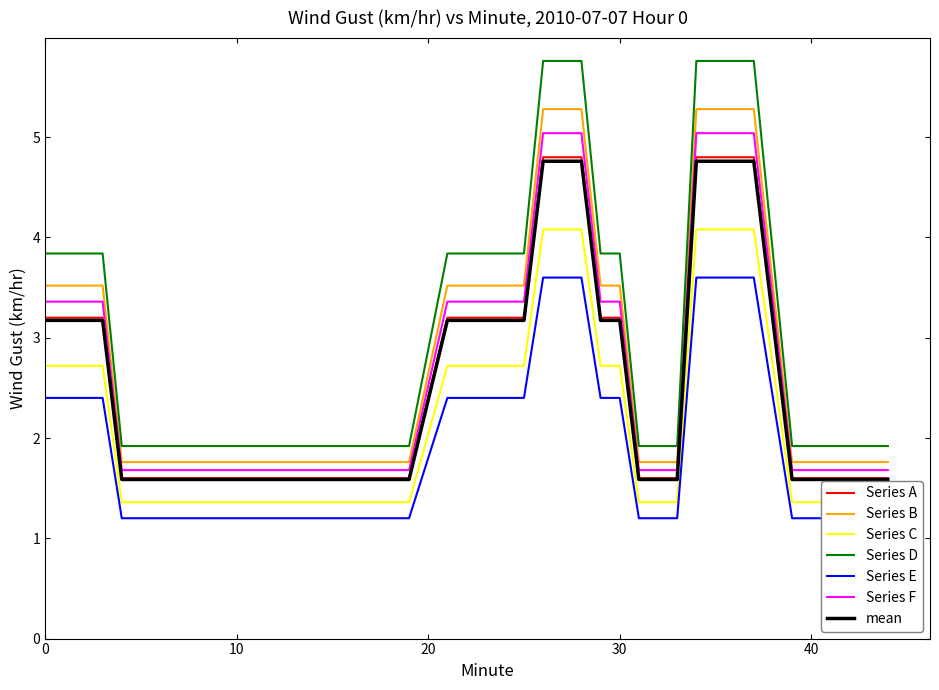

The value of Hour 0 (min 0-14) smooth at 8 is 1.6. True or false?

True